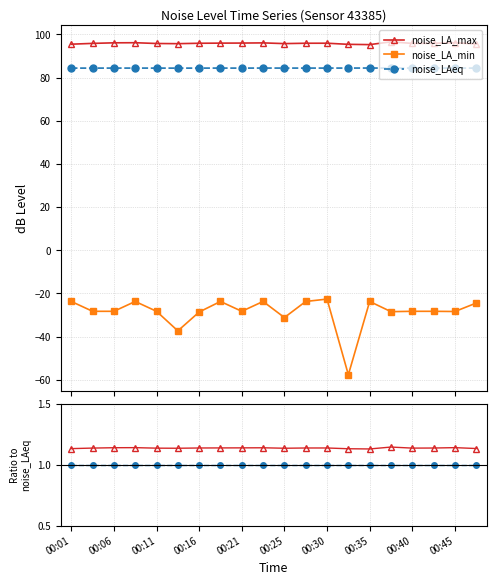

At which category does the chart reach its minimum across all series?

13